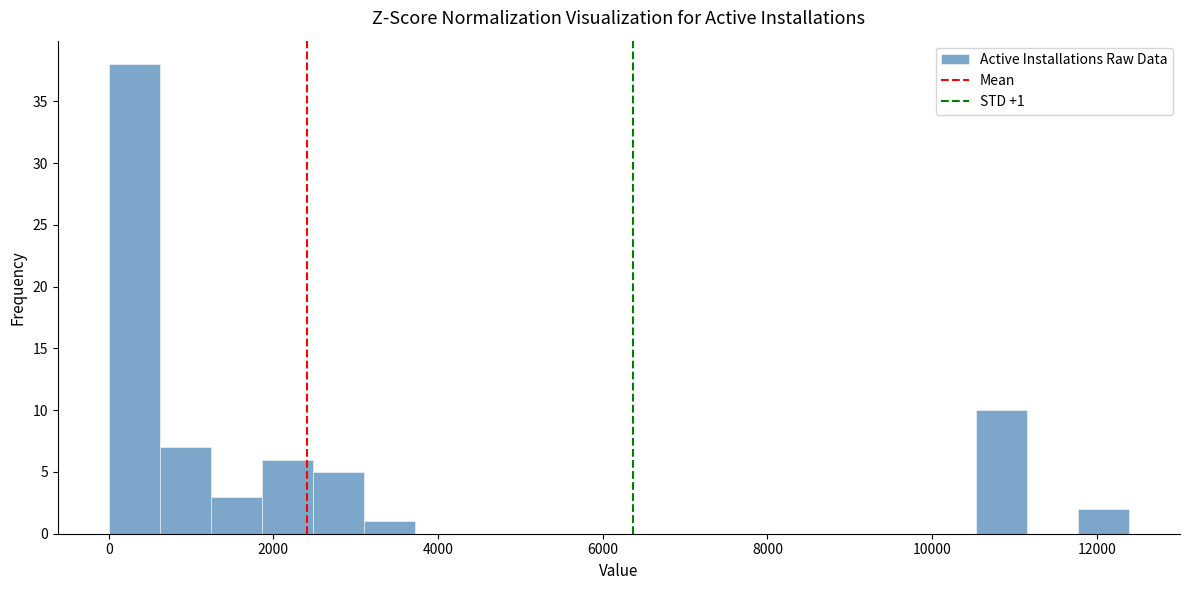

Read against the x-axis, roughly where is the centre of the tallest bar?

400